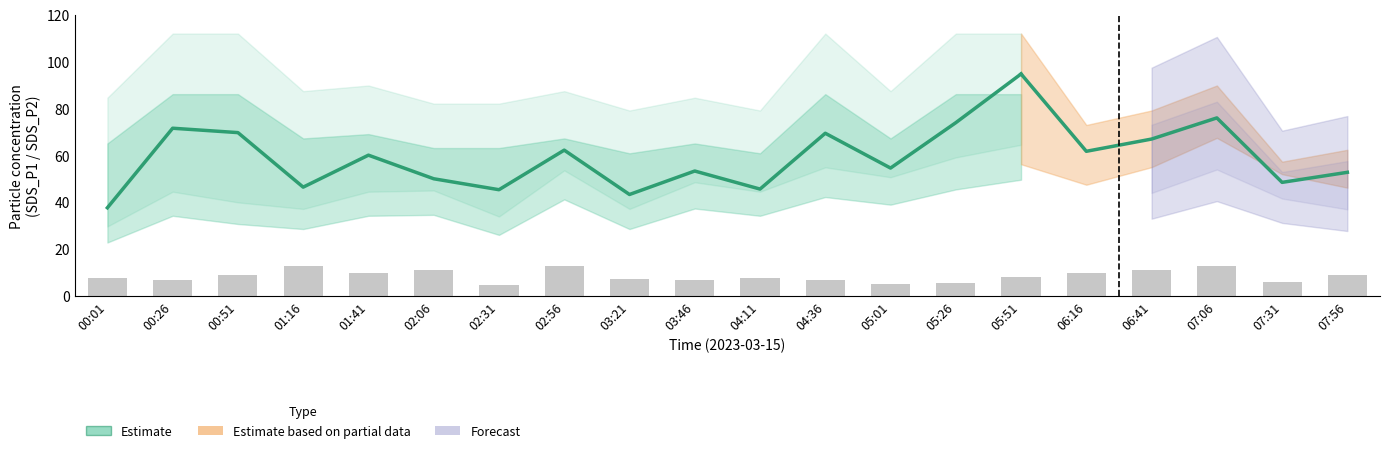

What is the minimum value shown in the chart?

37.7